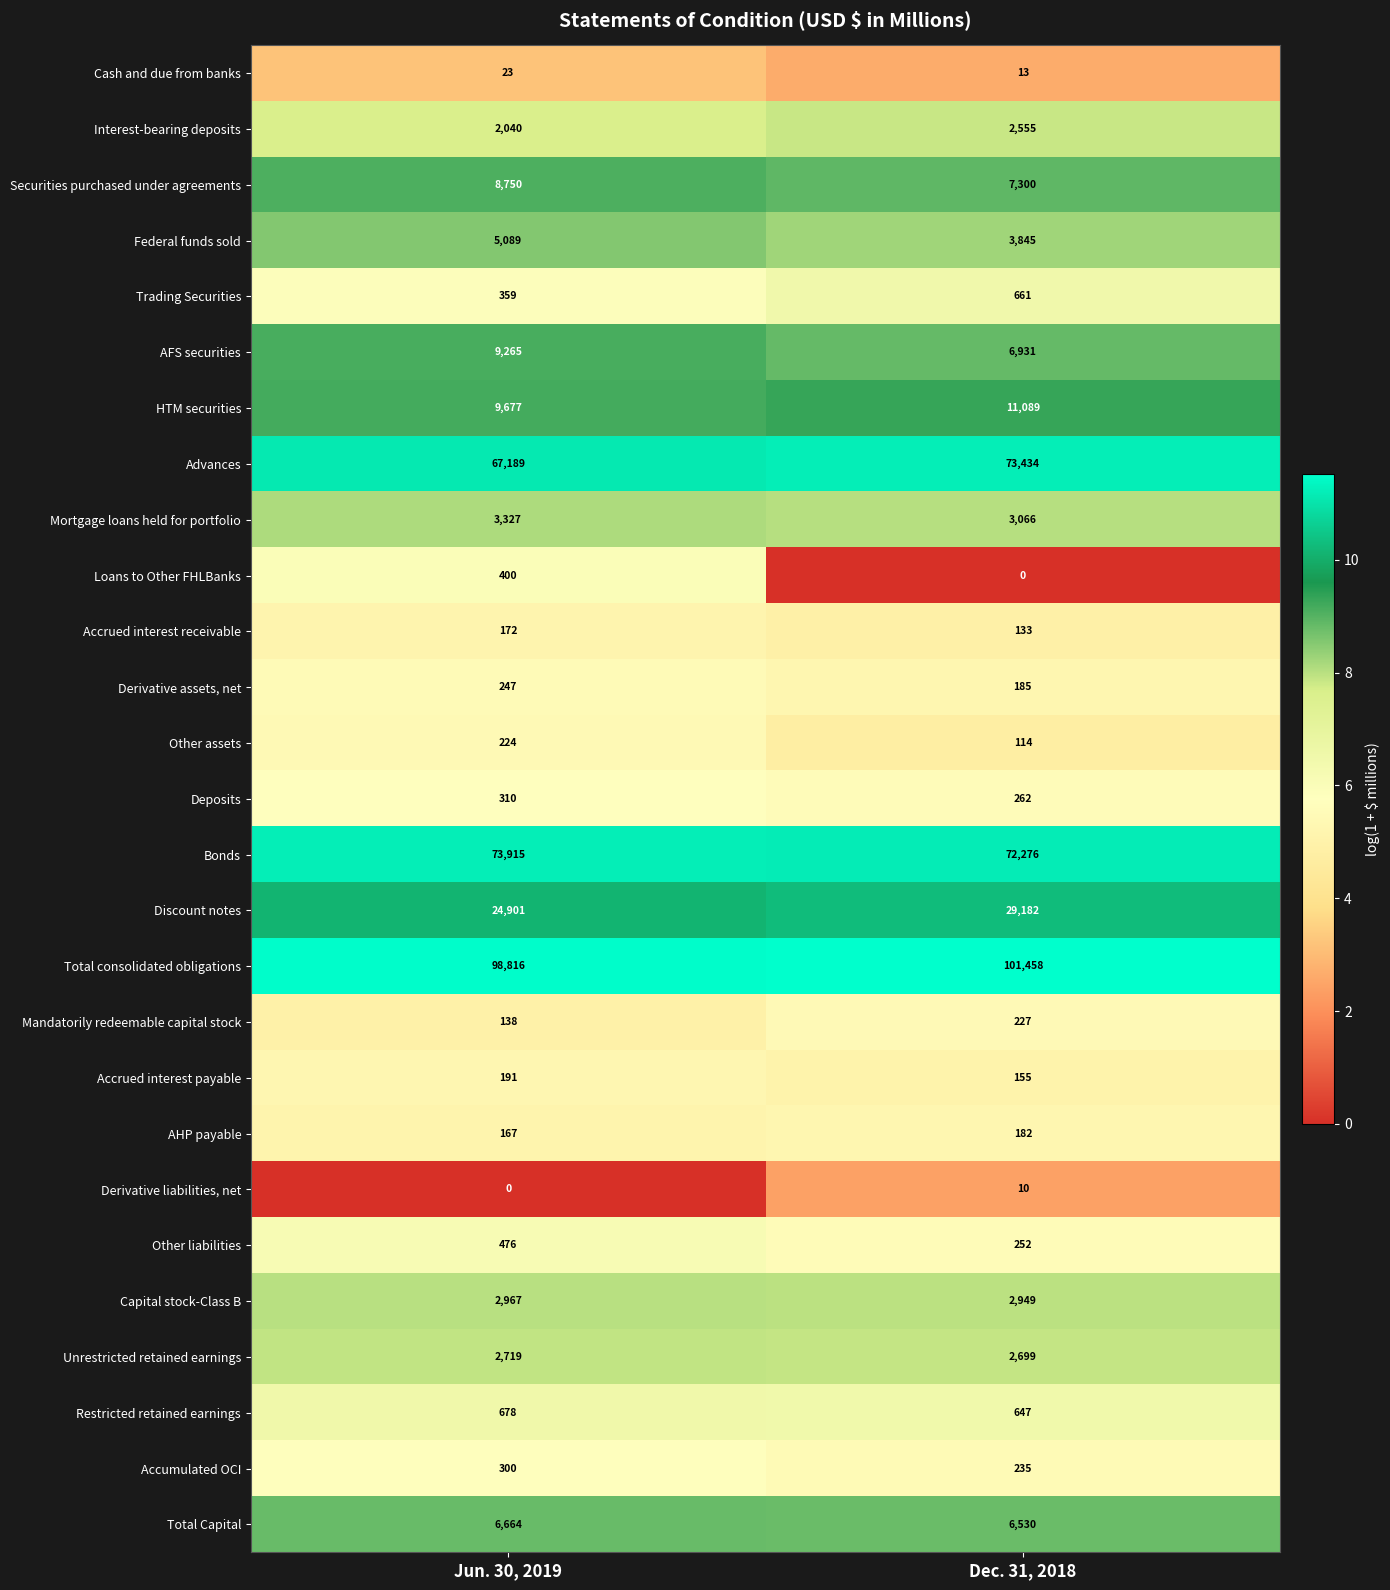

What is the difference between the Federal funds sold values at Dec. 31, 2018 and Jun. 30, 2019?

1244